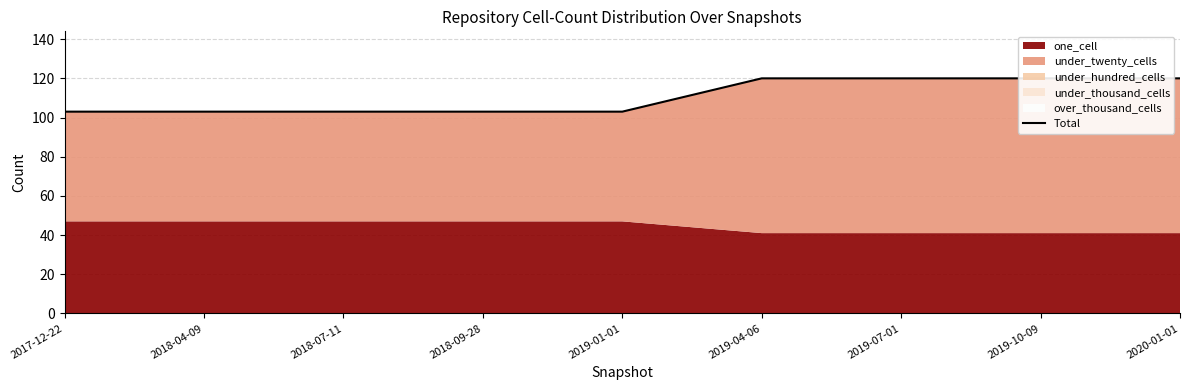

Is it true that the value at 2017-12-22 is 149?

False